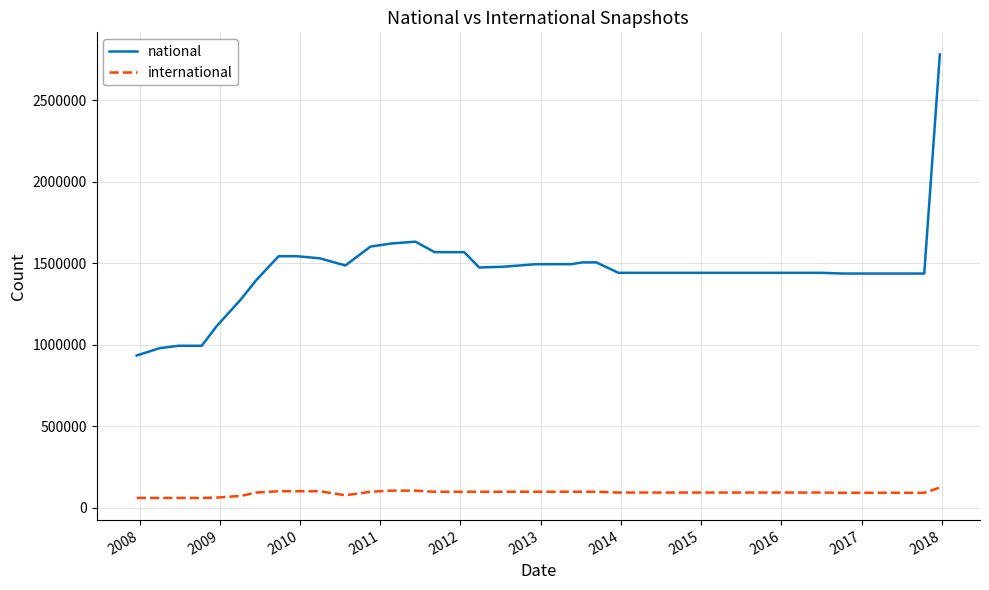

Which series has the largest range (max minus min)?

national